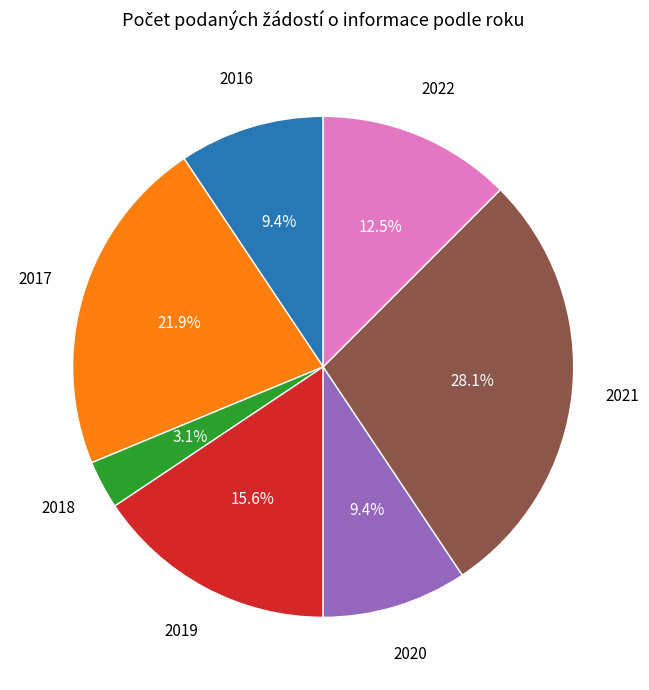

Which category has the smallest portion of the pie?

2018